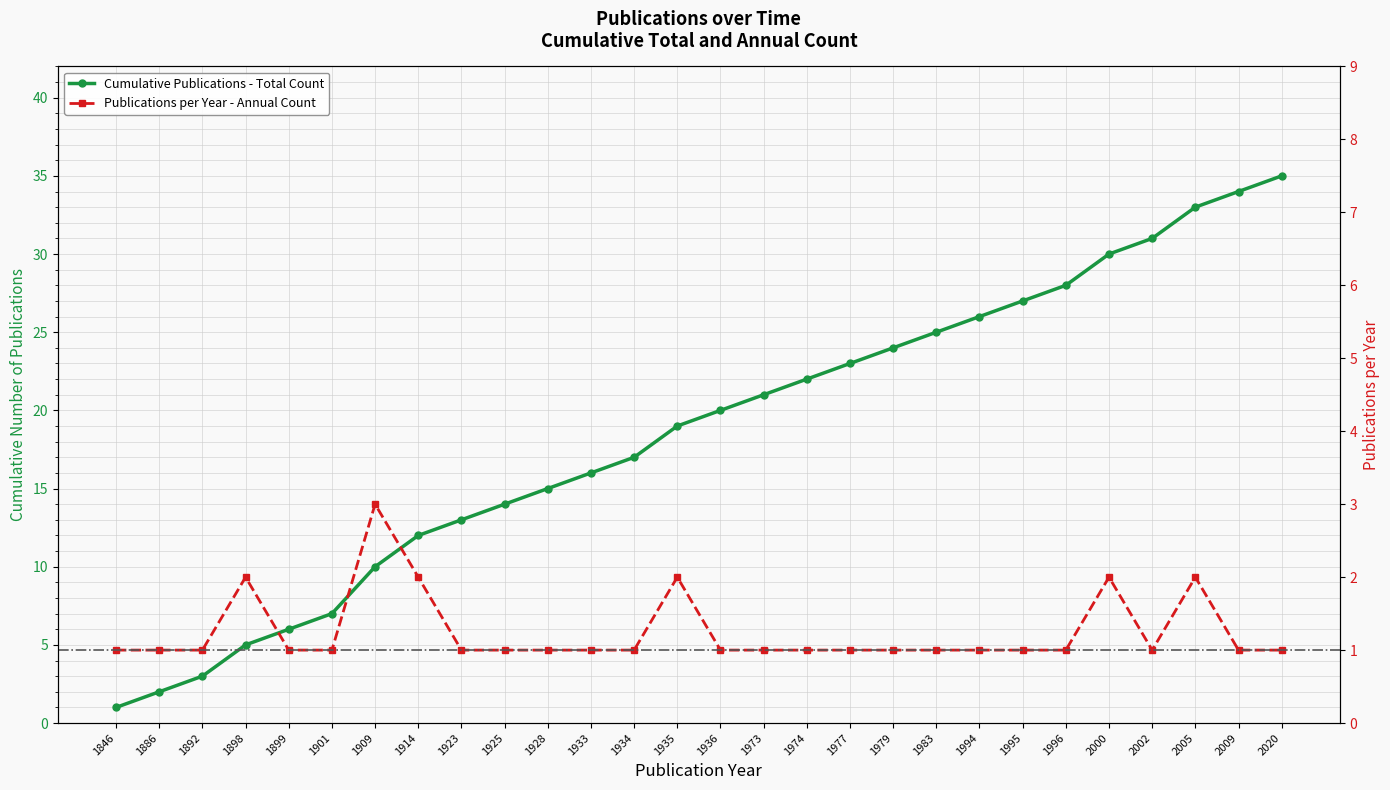

True or false: Cumulative Publications and Publications per Year intersect in this chart.

False